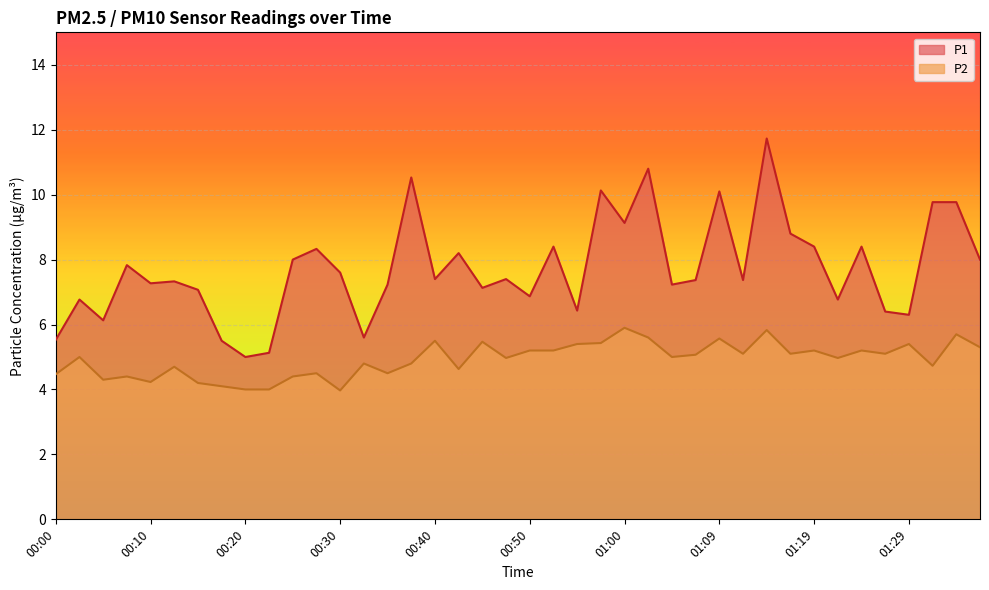

What is the label of the 40th point from the right?

00:00